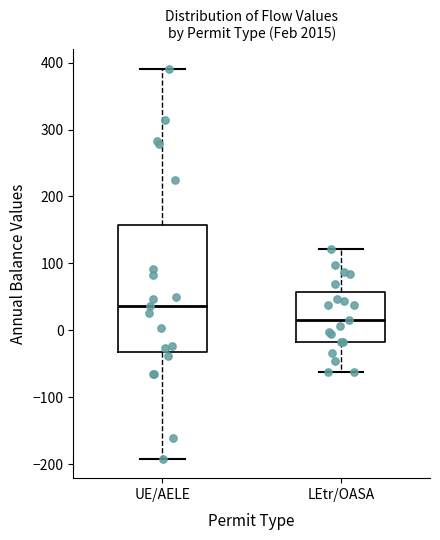

Reading left to right, read every box against the y-axis: the position of its median line, the range the box covers, and the ends of its whiskers. The values are not printed on the chart, so give them approximately, as read against the axis.

UE/AELE: median 40, box -30 to 160, whiskers -190 to 390
LEtr/OASA: median 20, box -20 to 60, whiskers -60 to 120